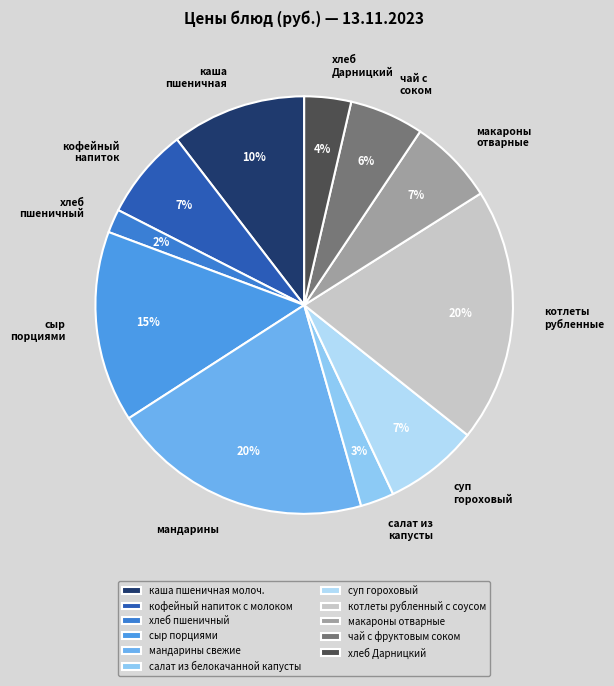

Which slice is the largest?

мандарины свежие